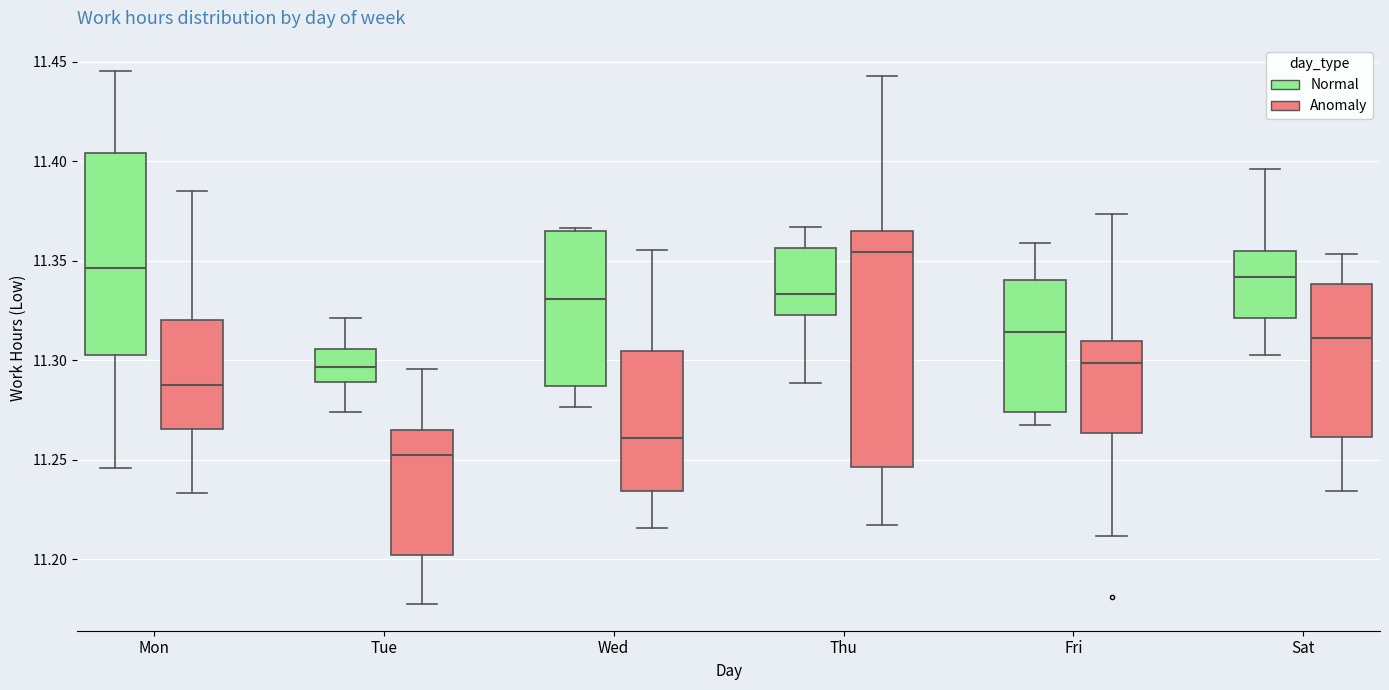

Where is the lower edge of the box for Wed (Normal) on the y-axis? The values are not printed on the chart, so give them approximately, as read against the axis.

11.285